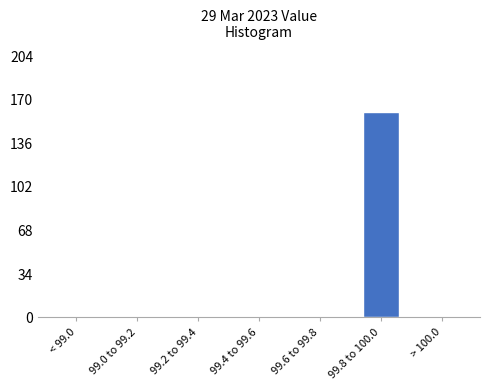

Reading right to left, list all the values displayed in this chart.

> 100.0=0	99.8 to 100.0=160	99.6 to 99.8=0	99.4 to 99.6=0	99.2 to 99.4=0	99.0 to 99.2=0	< 99.0=0